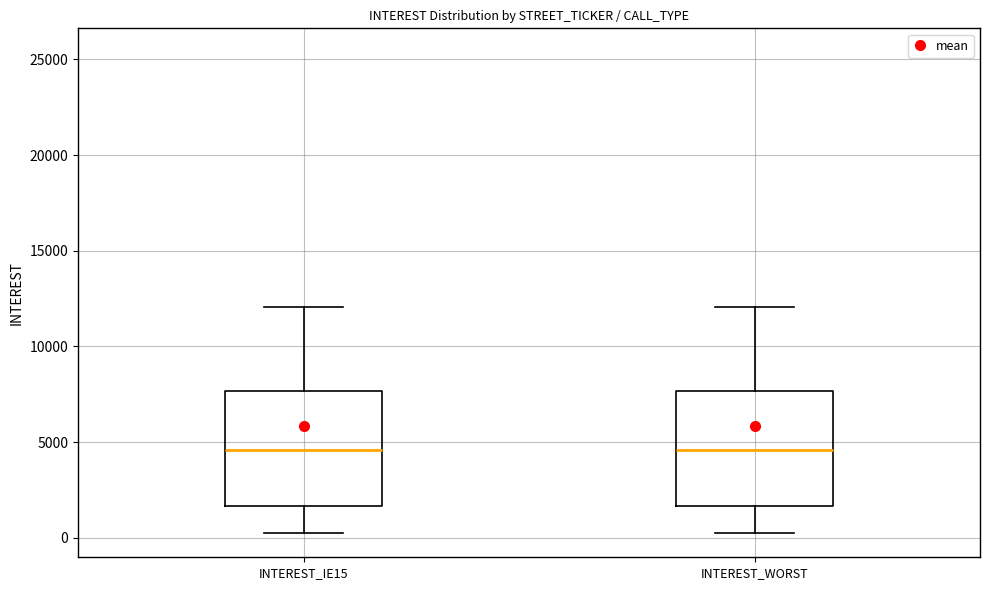

Reading left to right, transcribe this box plot: for each box, give where its median line is, the range the box spans, and where its two whiskers end, as read against the y-axis. The values are not printed on the chart, so give them approximately, as read against the axis.

INTEREST_IE15: median 4500, box 1500 to 7500, whiskers 0 to 12000
INTEREST_WORST: median 4500, box 1500 to 7500, whiskers 0 to 12000